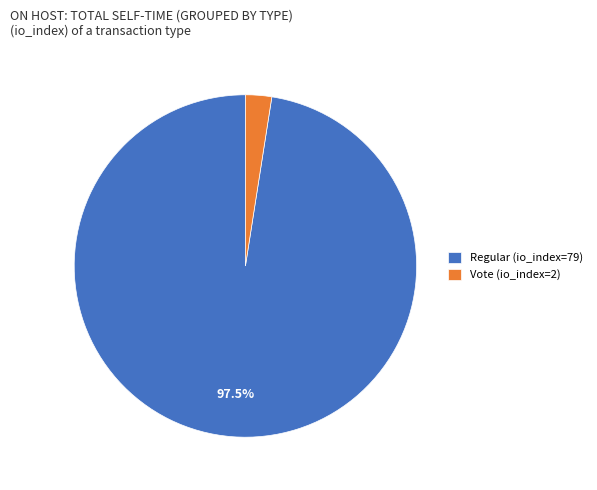

Between Regular (io_index=79) and Vote (io_index=2), which is larger?

Regular (io_index=79)